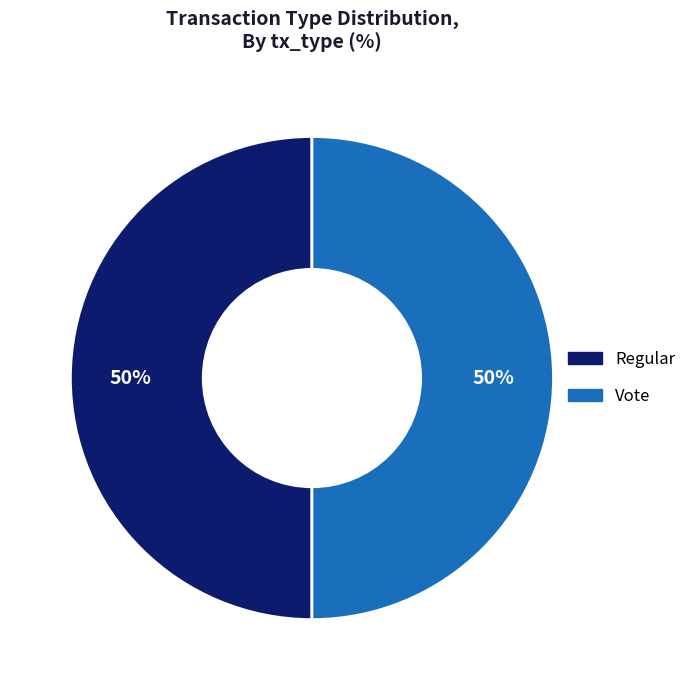

To the nearest percent, what is the difference between the largest and smallest slice percentages?

0%